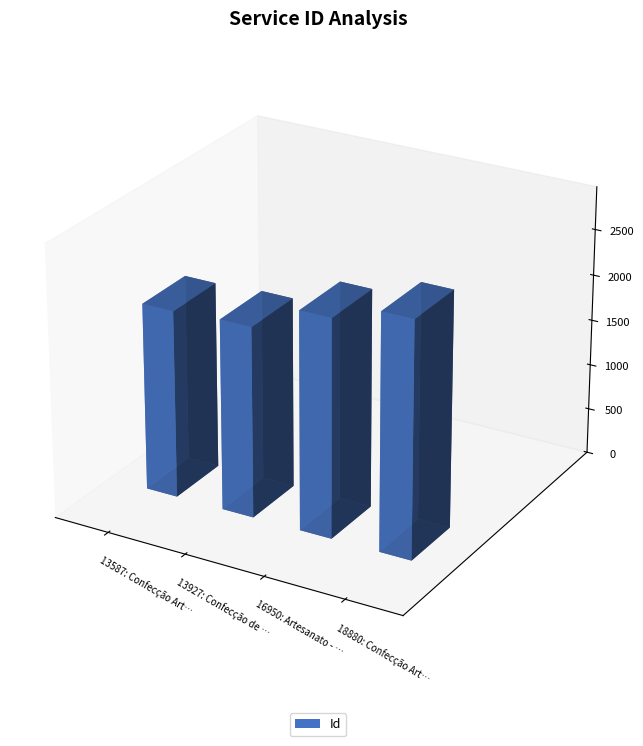

How many values exceed 2383?

1